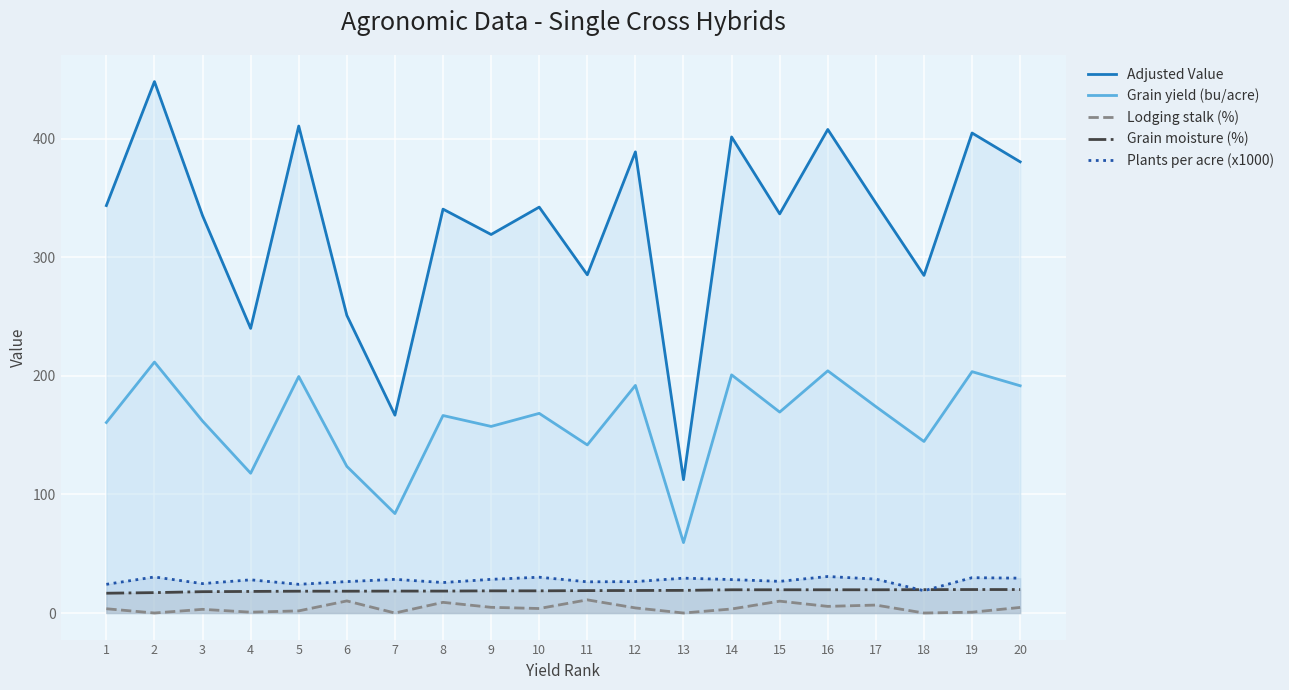

What is the total value across all series at 10?

563.5